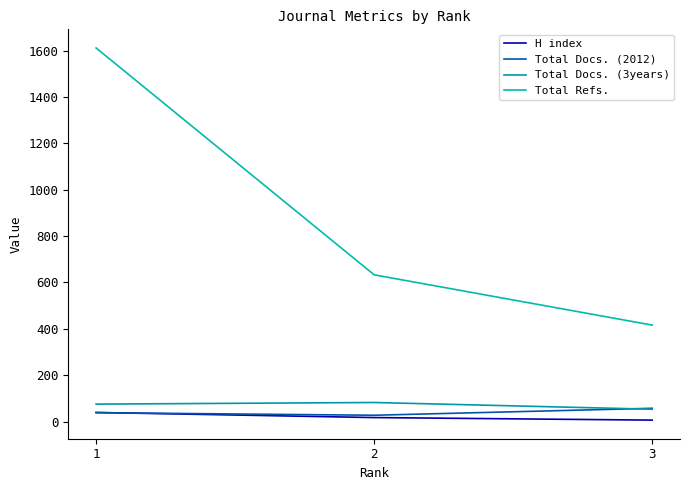

What value does the Total Docs. (2012) series have at 3?

57